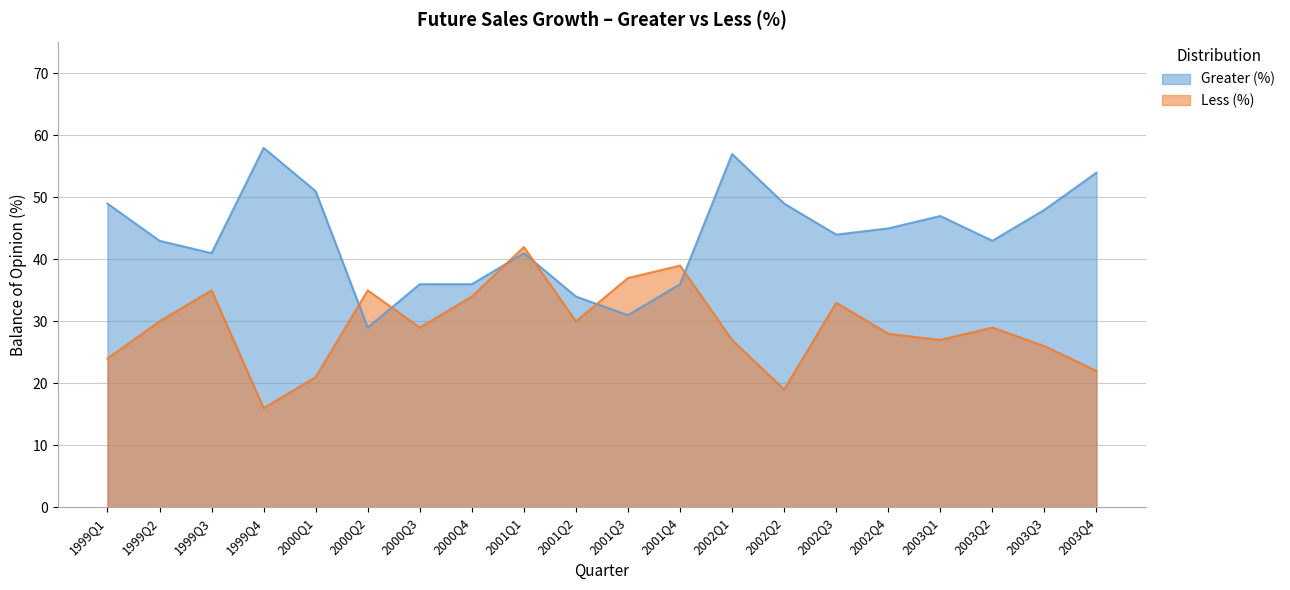

What are all the series names shown in the legend?

Greater (%), Less (%)